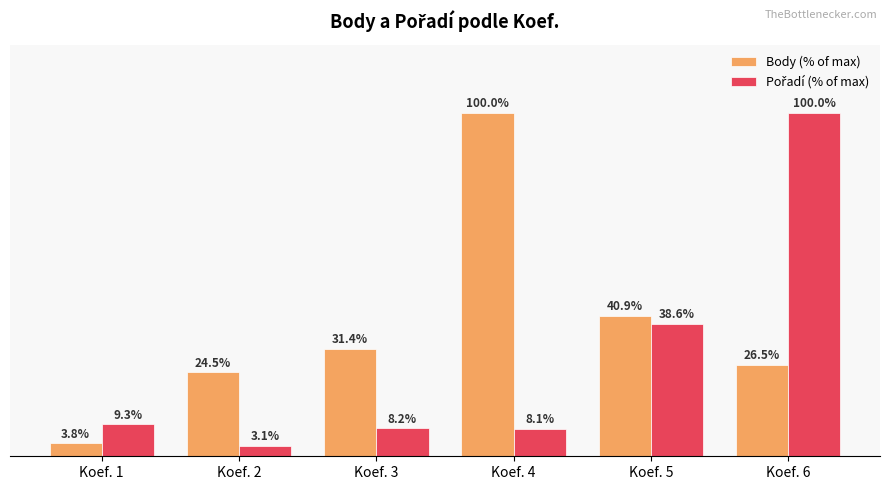

At which label does Body (% of max) reach its peak?

Koef. 4